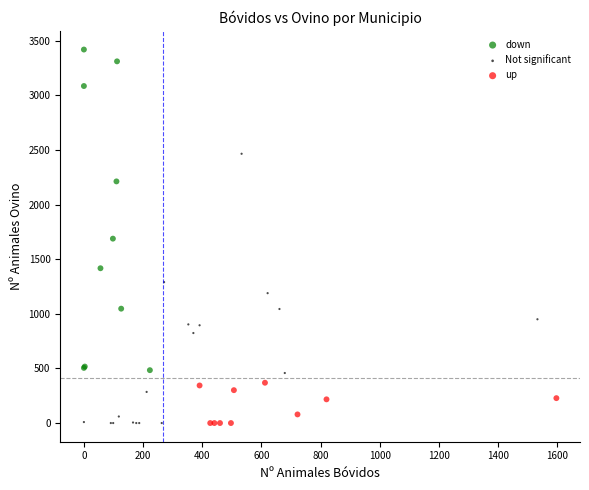

Which series reaches the maximum Y coordinate?

down